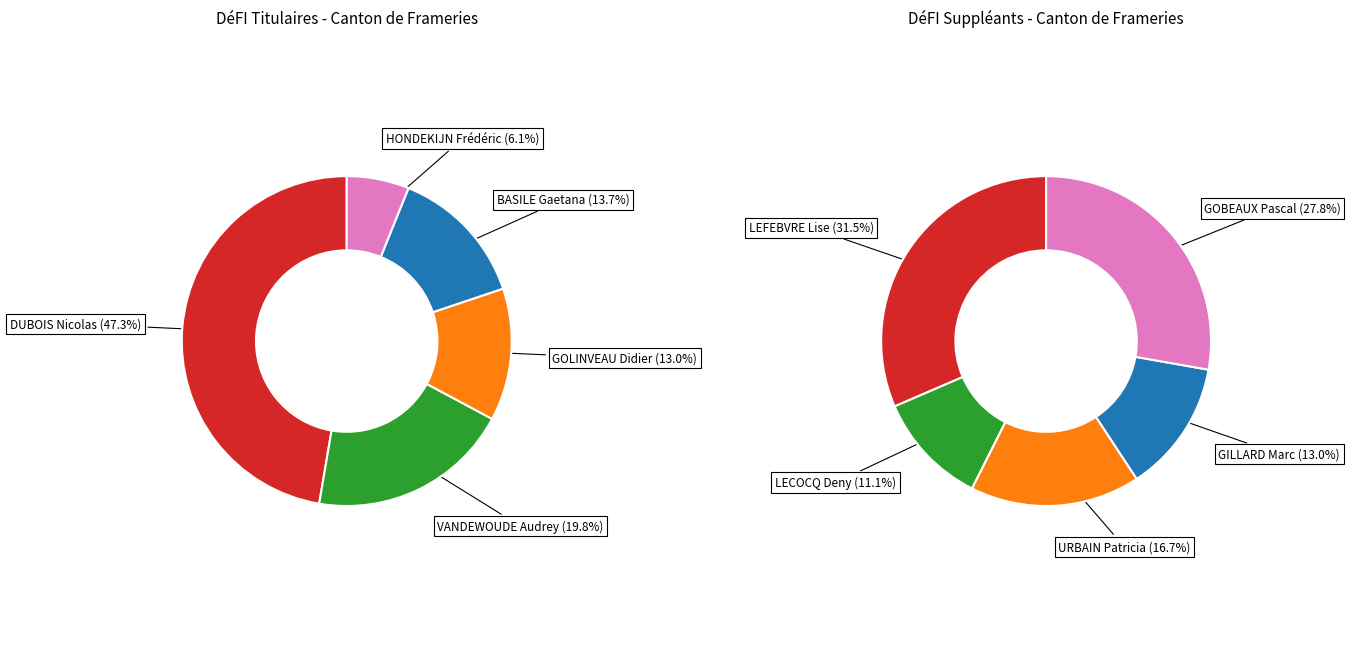

What percentage do 1 and 0 together represent?

67.2%